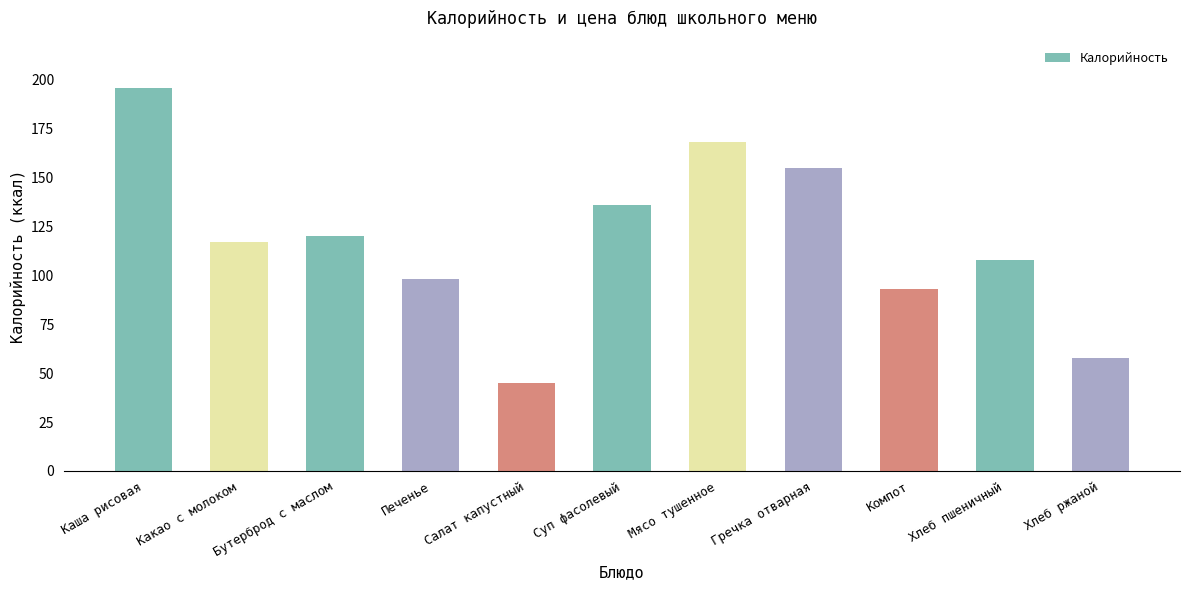

What is the change in value from Печенье to Компот?

-5